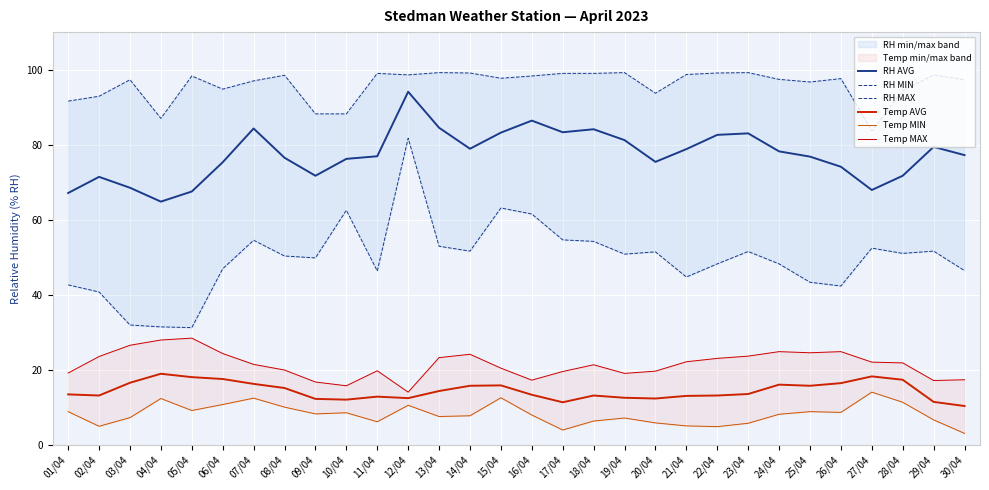

Rank the series by their maximum value, from highest to lowest.

RH MAX, RH AVG, RH MIN, Temp MAX, Temp AVG, Temp MIN